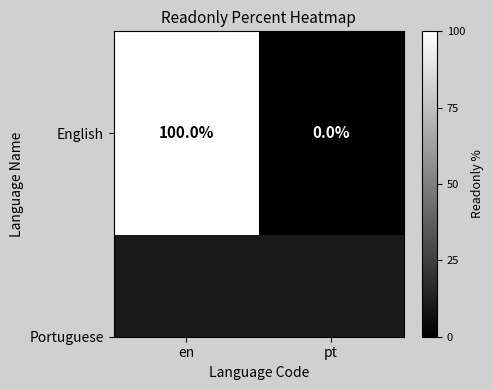

True or false: the data shows 35 at en.

False